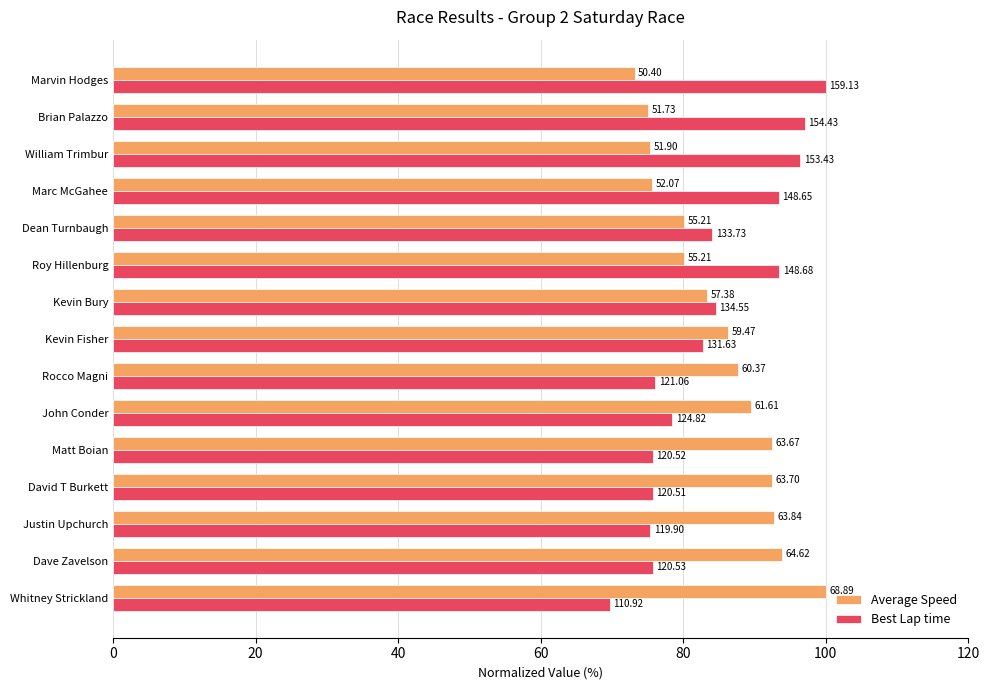

What are all the series names shown in the legend?

Average Speed, Best Lap time